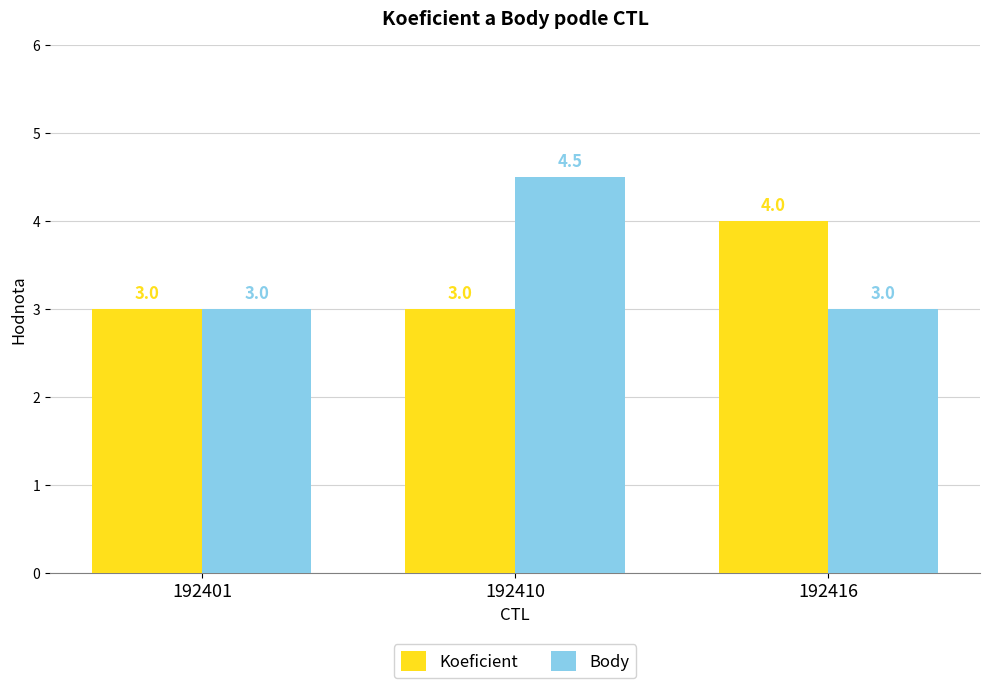

Rank the series by their average value, from highest to lowest.

Body, Koeficient